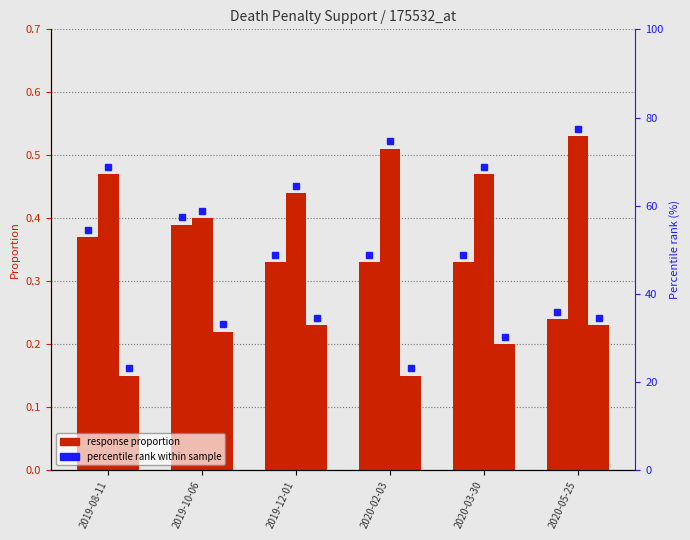

What is the average value of the Would oppose the death penalty for this series?

0.5